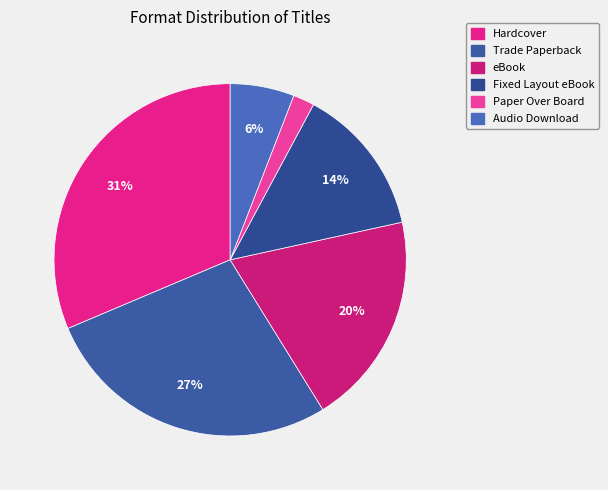

What is the largest slice in the pie chart?

Hardcover